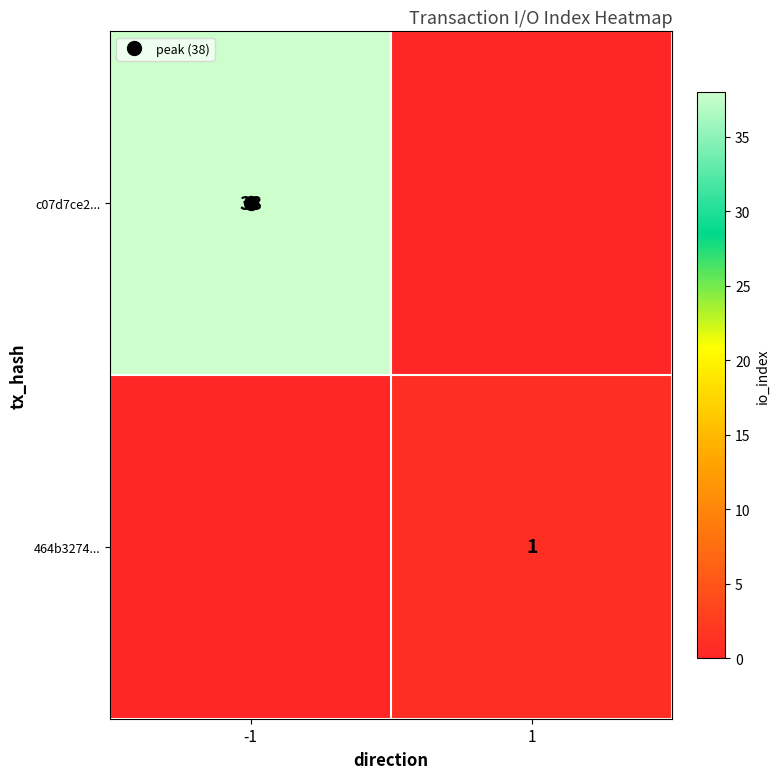

Rank the series by their average value, from highest to lowest.

c07d7ce2..., 464b3274...